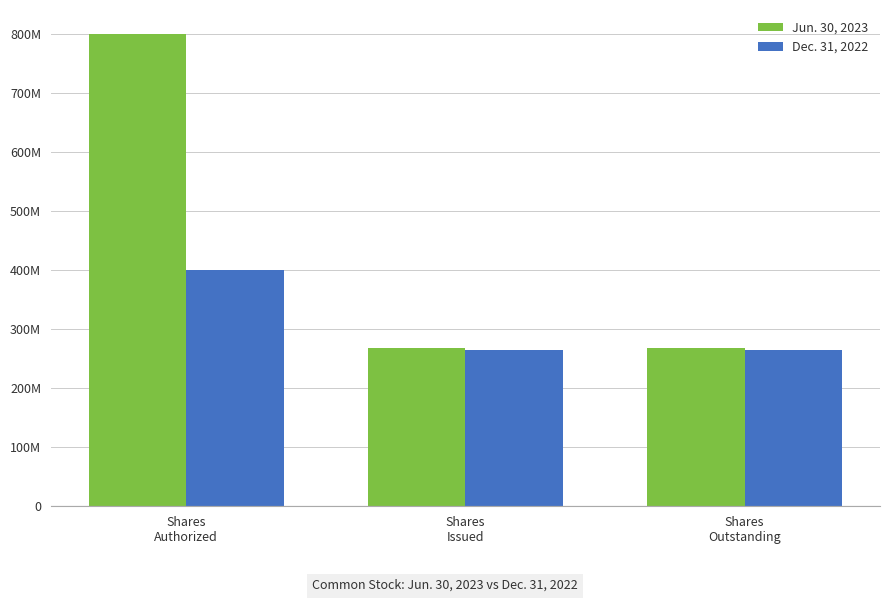

The value of Dec. 31, 2022 at Shares
Outstanding is 263793305. True or false?

True